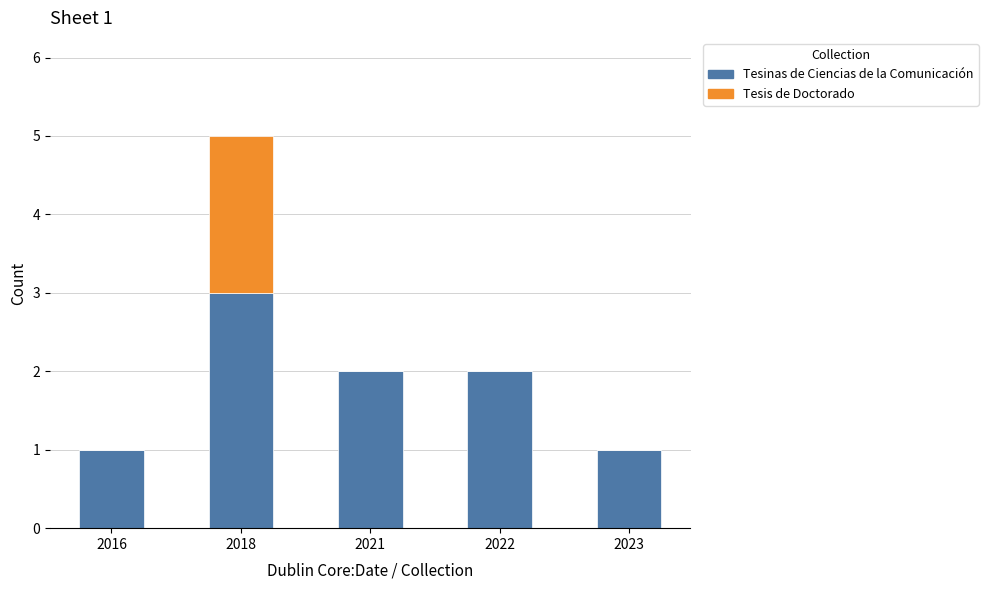

The value of Tesinas de Ciencias de la Comunicación at 2016 is 2. True or false?

False